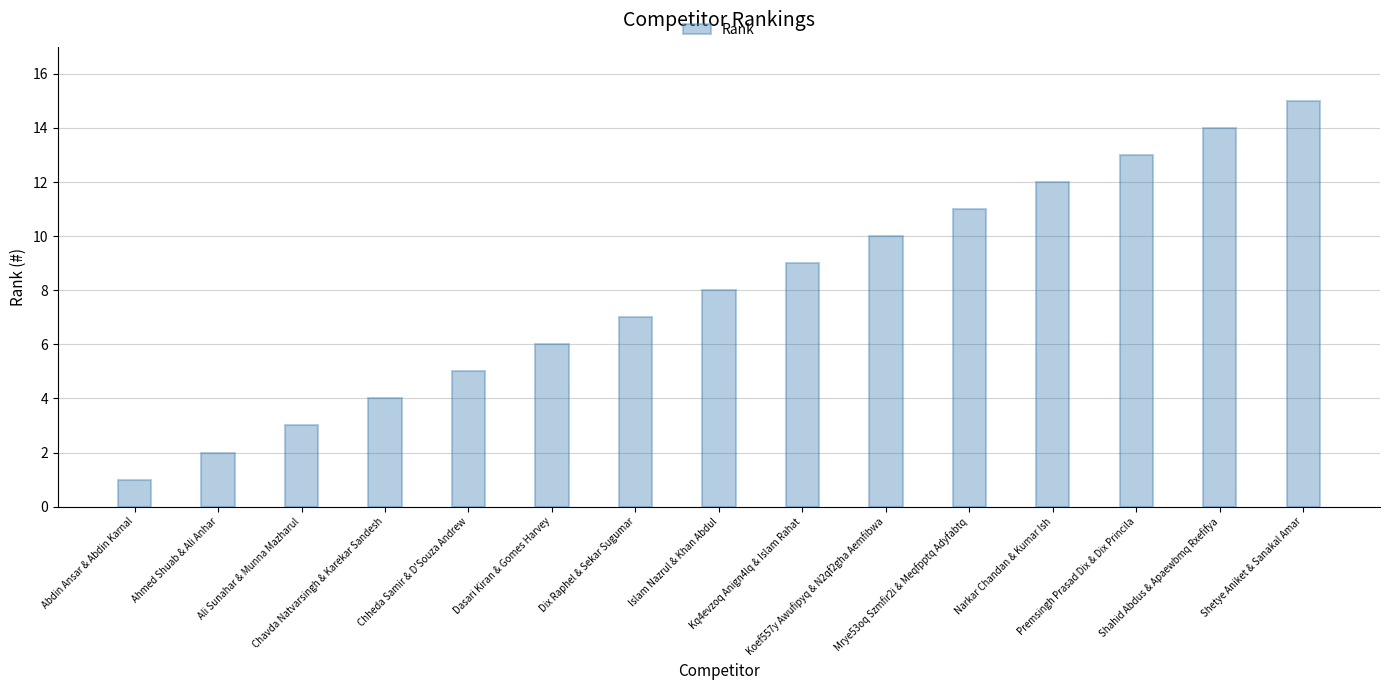

What position from the right is Premsingh Prasad Dix & Dix Princila?

3